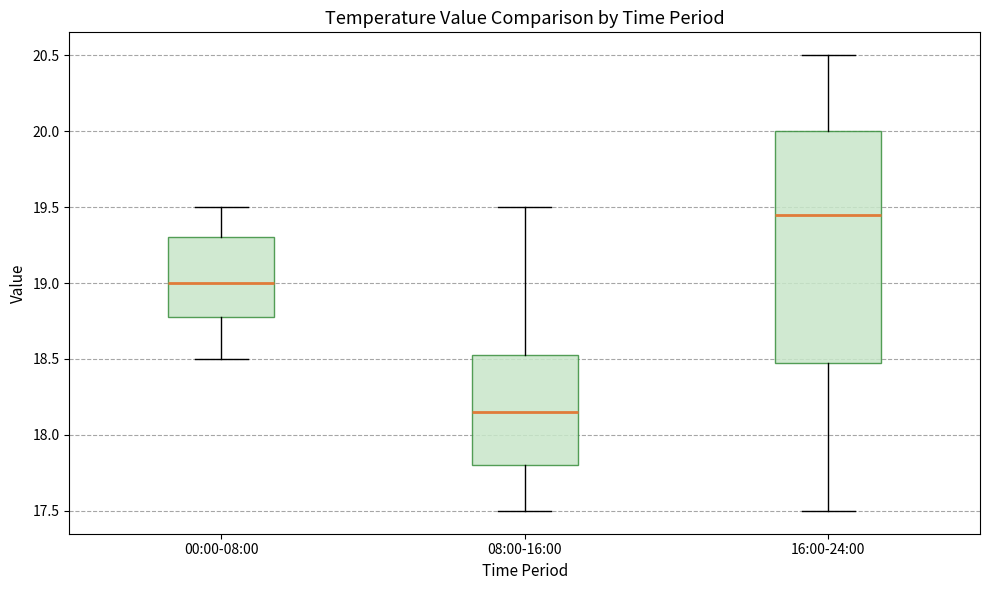

Reading left to right, read every box against the y-axis: the position of its median line, the range the box covers, and the ends of its whiskers. The values are not printed on the chart, so give them approximately, as read against the axis.

00:00-08:00: median 19.00, box 18.80 to 19.30, whiskers 18.50 to 19.50
08:00-16:00: median 18.15, box 17.80 to 18.55, whiskers 17.50 to 19.50
16:00-24:00: median 19.45, box 18.50 to 20.00, whiskers 17.50 to 20.50